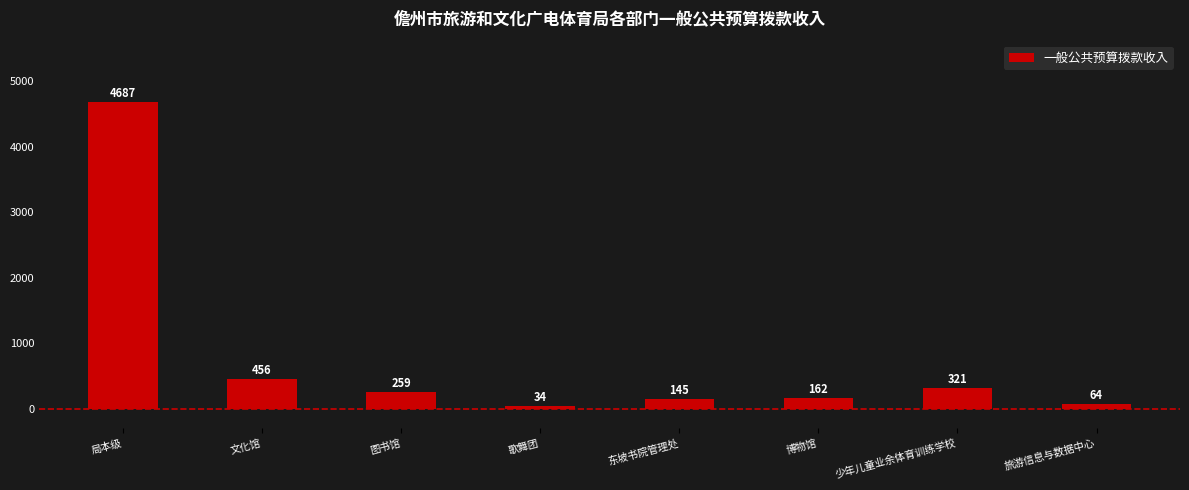

What is the label of the 3rd bar from the right?

博物馆